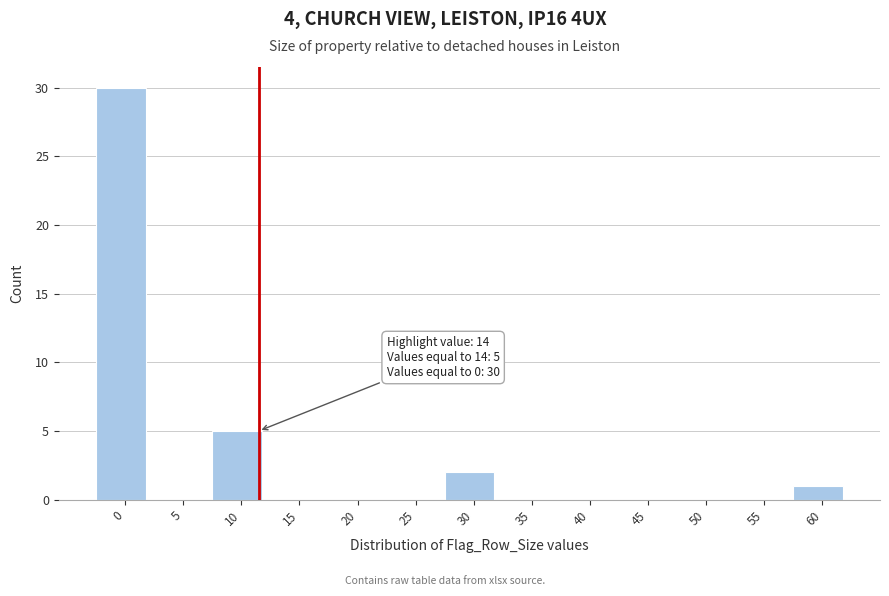

Reading left to right, transcribe all the data shown in this chart.

0=30	5=0	10=5	15=0	20=0	25=0	30=2	35=0	40=0	45=0	50=0	55=0	60=1